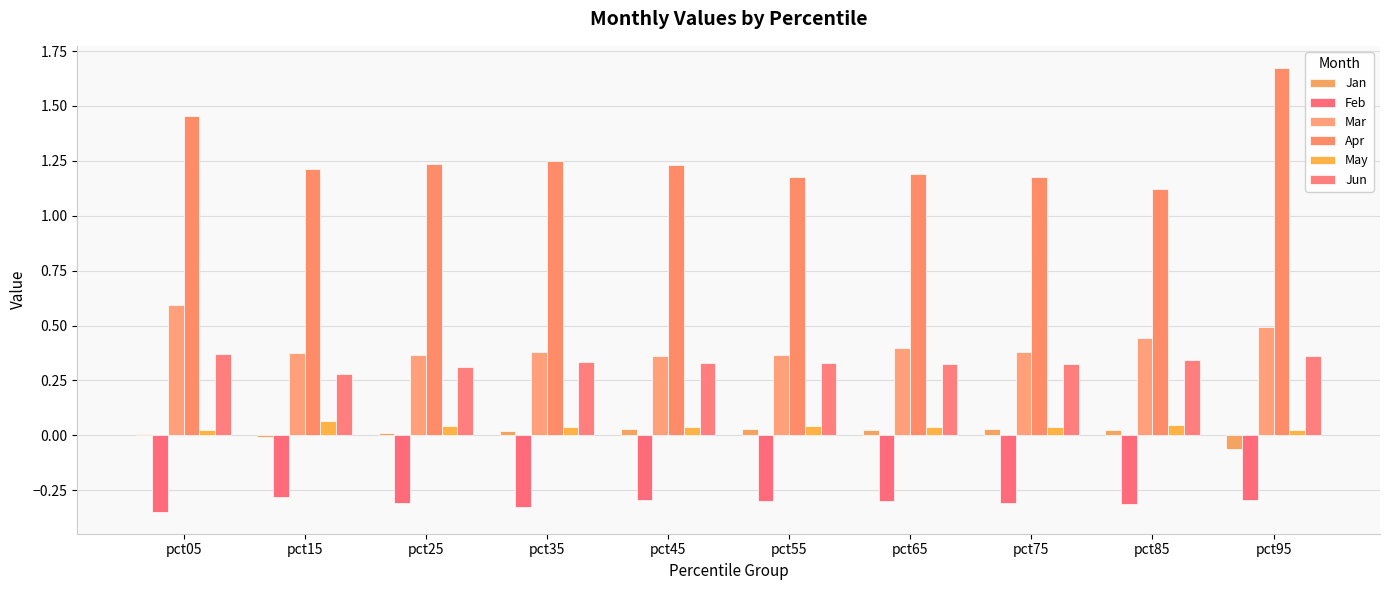

How many series are shown in this chart?

6